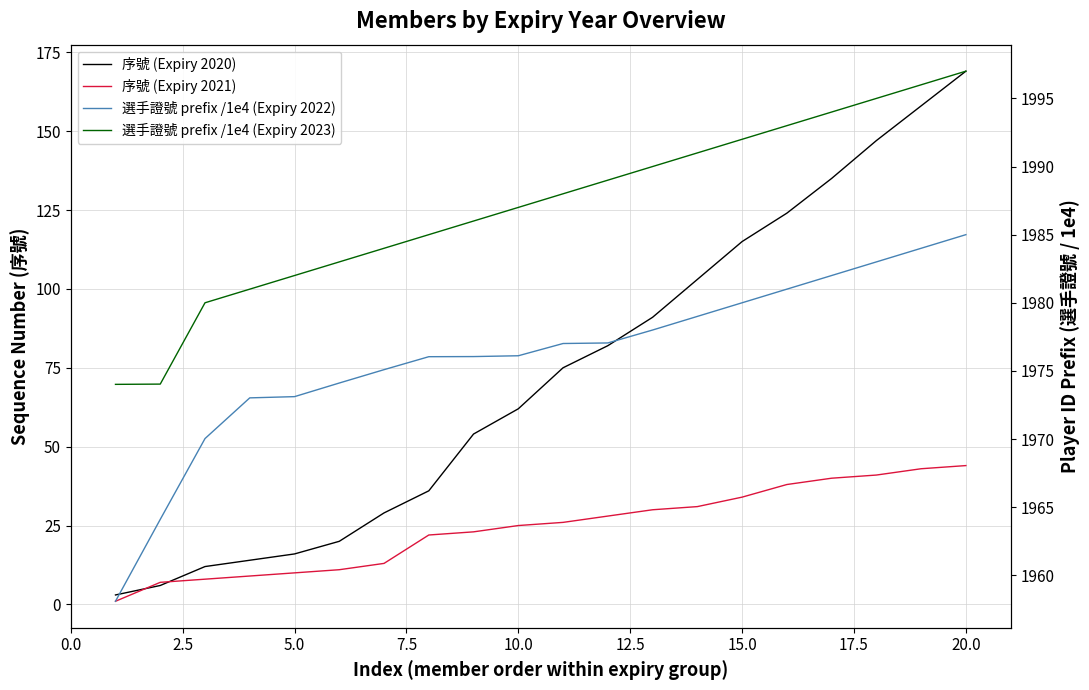

How many data points in 選手證號 prefix /1e4 (Expiry 2023) are less than 1988?

10